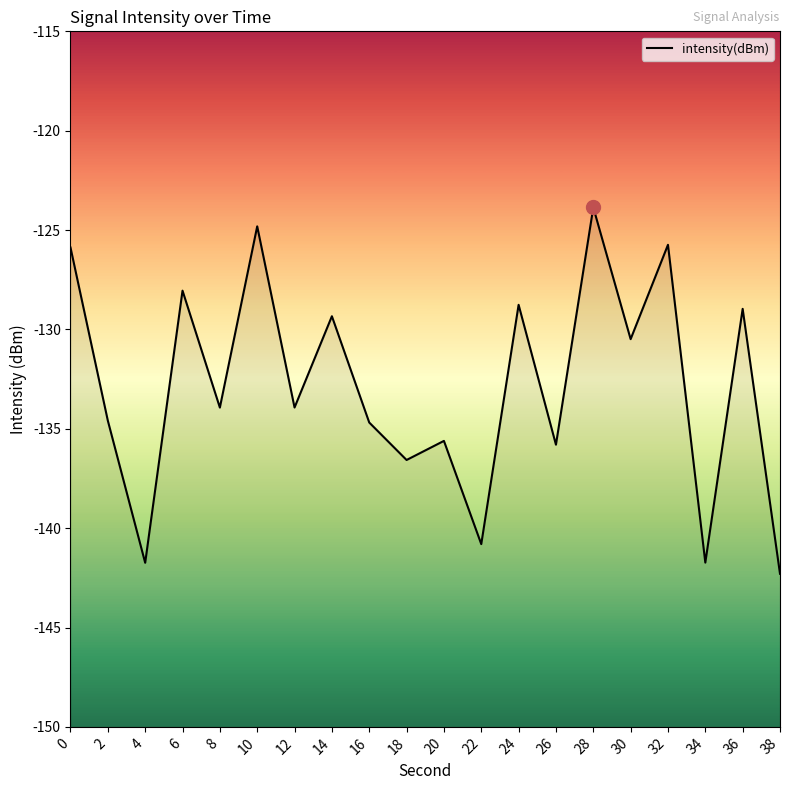

Does the chart have visible grid lines?

No